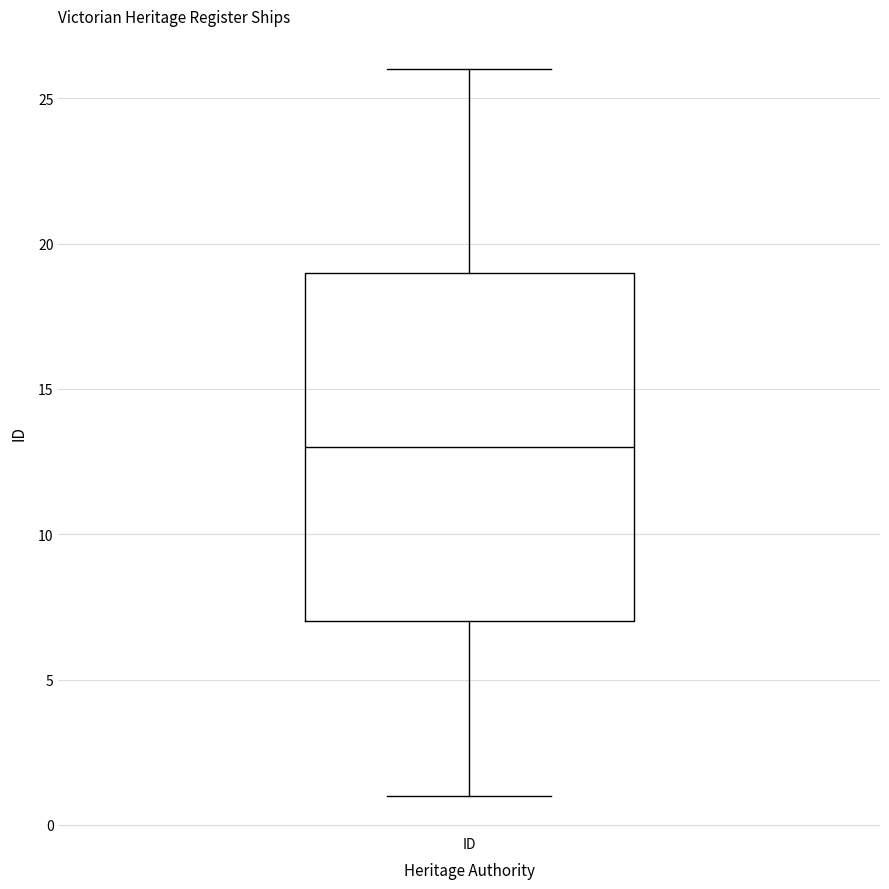

Read this box plot against the y-axis: the position of the median line, the range covered by the box, and the ends of both whiskers. The values are not printed on the chart, so give them approximately, as read against the axis.

median 13, box 7 to 19, whiskers 1 to 26